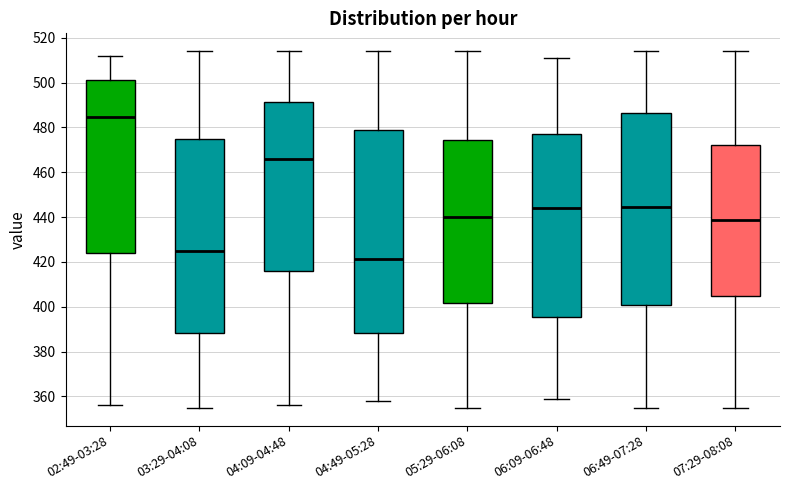

Reading left to right, transcribe this box plot: for each box, give where its median line is, the range the box spans, and where its two whiskers end, as read against the y-axis. The values are not printed on the chart, so give them approximately, as read against the axis.

02:49-03:28: median 484, box 424 to 502, whiskers 356 to 512
03:29-04:08: median 426, box 388 to 476, whiskers 356 to 514
04:09-04:48: median 466, box 416 to 492, whiskers 356 to 514
04:49-05:28: median 422, box 388 to 478, whiskers 358 to 514
05:29-06:08: median 440, box 402 to 474, whiskers 356 to 514
06:09-06:48: median 444, box 396 to 478, whiskers 360 to 512
06:49-07:28: median 444, box 400 to 486, whiskers 356 to 514
07:29-08:08: median 438, box 404 to 472, whiskers 356 to 514